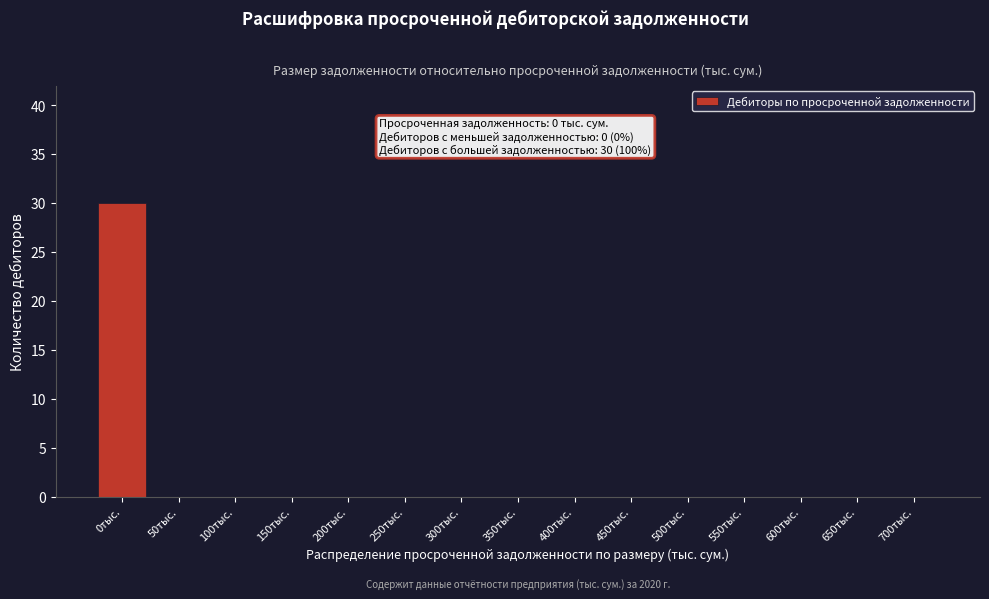

Reading left to right, list all the values displayed in this chart.

0тыс.=30	50тыс.=0	100тыс.=0	150тыс.=0	200тыс.=0	250тыс.=0	300тыс.=0	350тыс.=0	400тыс.=0	450тыс.=0	500тыс.=0	550тыс.=0	600тыс.=0	650тыс.=0	700тыс.=0